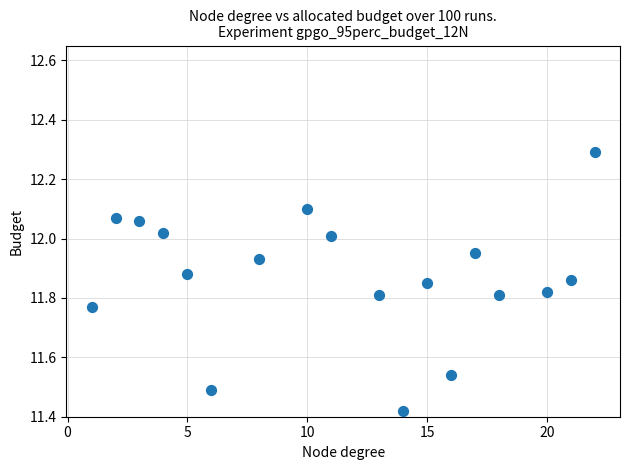

What is the range of X values (max minus min)?

21.0